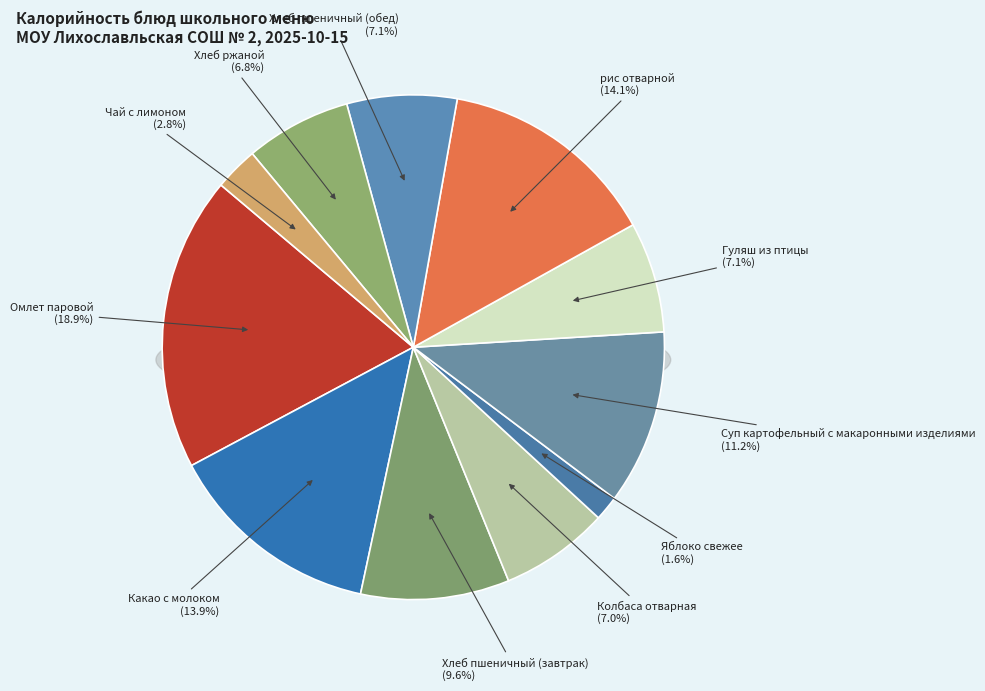

What percentage is the Суп картофельный с макаронными изделиями slice, to the nearest percent?

11%